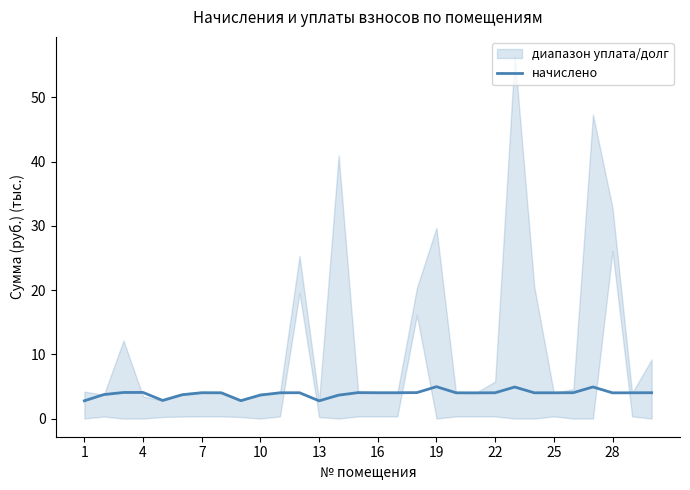

The value of начислено at 28 is 7.1. True or false?

False